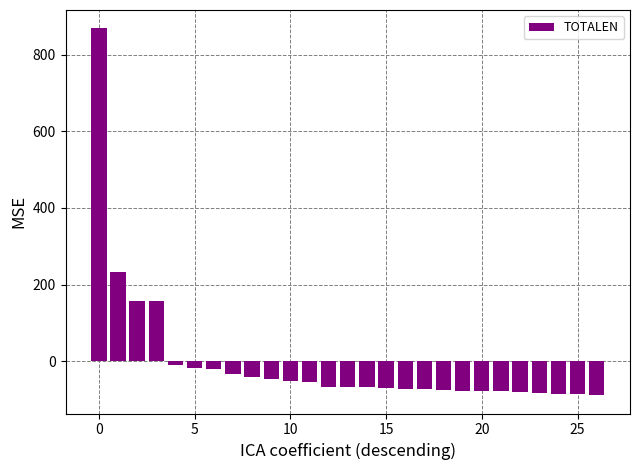

What is the maximum value shown in the chart?

868.6